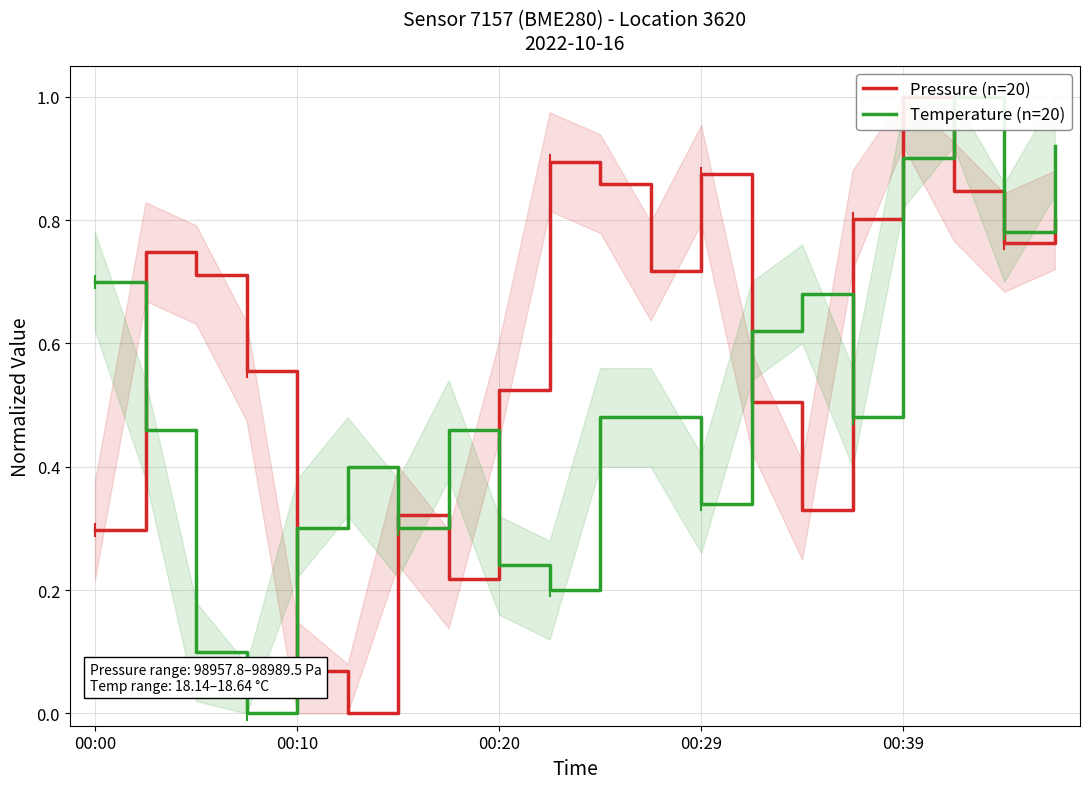

What are all the series names shown in the legend?

Pressure (n=20), Temperature (n=20)